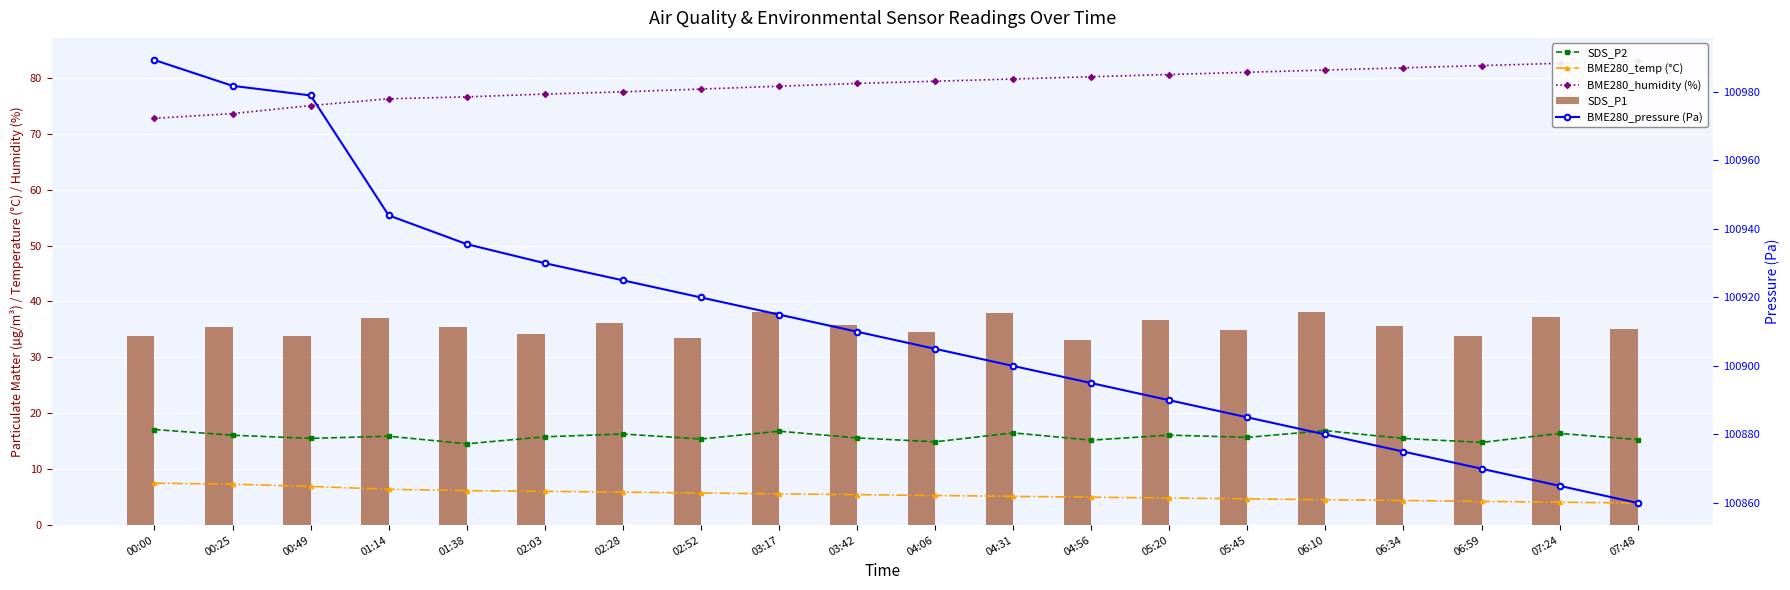

Reading right to left, list all the values displayed in this chart.

SDS_P2: 07:48=15.3	07:24=16.4	06:59=14.8	06:34=15.5	06:10=16.9	05:45=15.7	05:20=16.1	04:56=15.2	04:31=16.5	04:06=14.9	03:42=15.6	03:17=16.8	02:52=15.4	02:28=16.3	02:03=15.8	01:38=14.6	01:14=15.9	00:49=15.5	00:25=16.1	00:00=17.1
BME280_temp (°C): 07:48=4.0	07:24=4.1	06:59=4.2	06:34=4.4	06:10=4.5	05:45=4.7	05:20=4.8	04:56=5.0	04:31=5.2	04:06=5.3	03:42=5.5	03:17=5.6	02:52=5.8	02:28=5.9	02:03=6.0	01:38=6.2	01:14=6.4	00:49=6.9	00:25=7.3	00:00=7.5
BME280_humidity (%): 07:48=83.0	07:24=82.6	06:59=82.2	06:34=81.8	06:10=81.4	05:45=81.0	05:20=80.6	04:56=80.2	04:31=79.8	04:06=79.4	03:42=79.0	03:17=78.5	02:52=78.0	02:28=77.5	02:03=77.1	01:38=76.6	01:14=76.3	00:49=75.0	00:25=73.6	00:00=72.8
SDS_P1: 07:48=35.1	07:24=37.2	06:59=33.8	06:34=35.6	06:10=38.1	05:45=34.9	05:20=36.7	04:56=33.2	04:31=37.9	04:06=34.5	03:42=35.8	03:17=38.2	02:52=33.5	02:28=36.1	02:03=34.2	01:38=35.4	01:14=37.1	00:49=33.9	00:25=35.5	00:00=33.8
BME280_pressure (Pa): 07:48=100860.0	07:24=100865.0	06:59=100870.0	06:34=100875.0	06:10=100880.0	05:45=100885.0	05:20=100890.0	04:56=100895.0	04:31=100900.0	04:06=100905.0	03:42=100910.0	03:17=100915.0	02:52=100920.0	02:28=100925.0	02:03=100930.0	01:38=100935.6	01:14=100944.0	00:49=100979.0	00:25=100981.8	00:00=100989.3